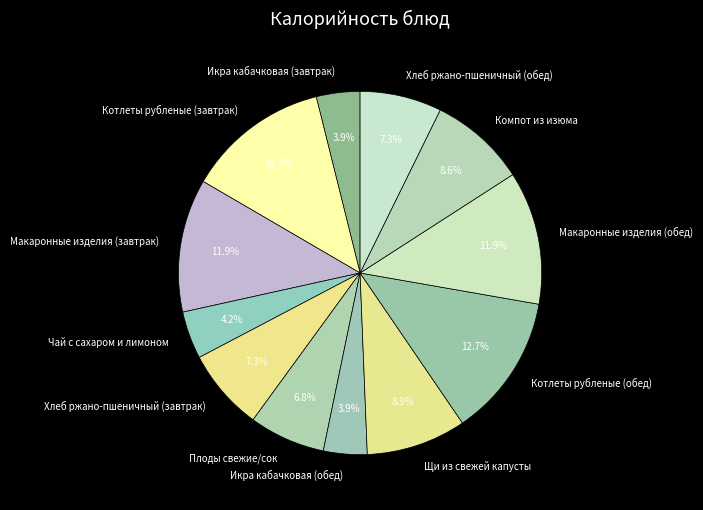

Is it true that Компот из изюма is 15% of the pie?

False